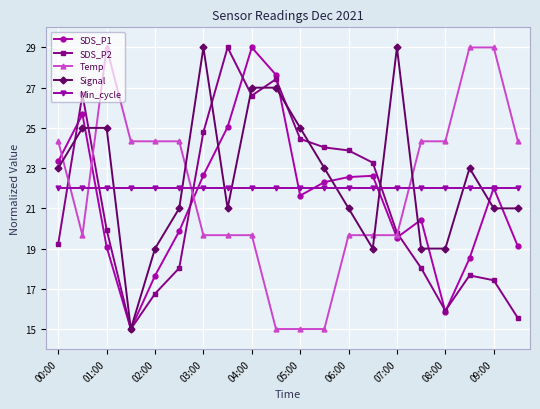

What is the value of the Temp point at the 16th from the left?

24.3